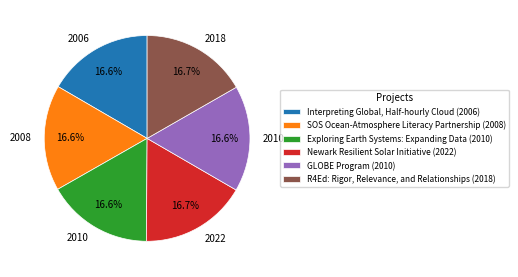

Is there any slice that represents more than half of the pie?

No